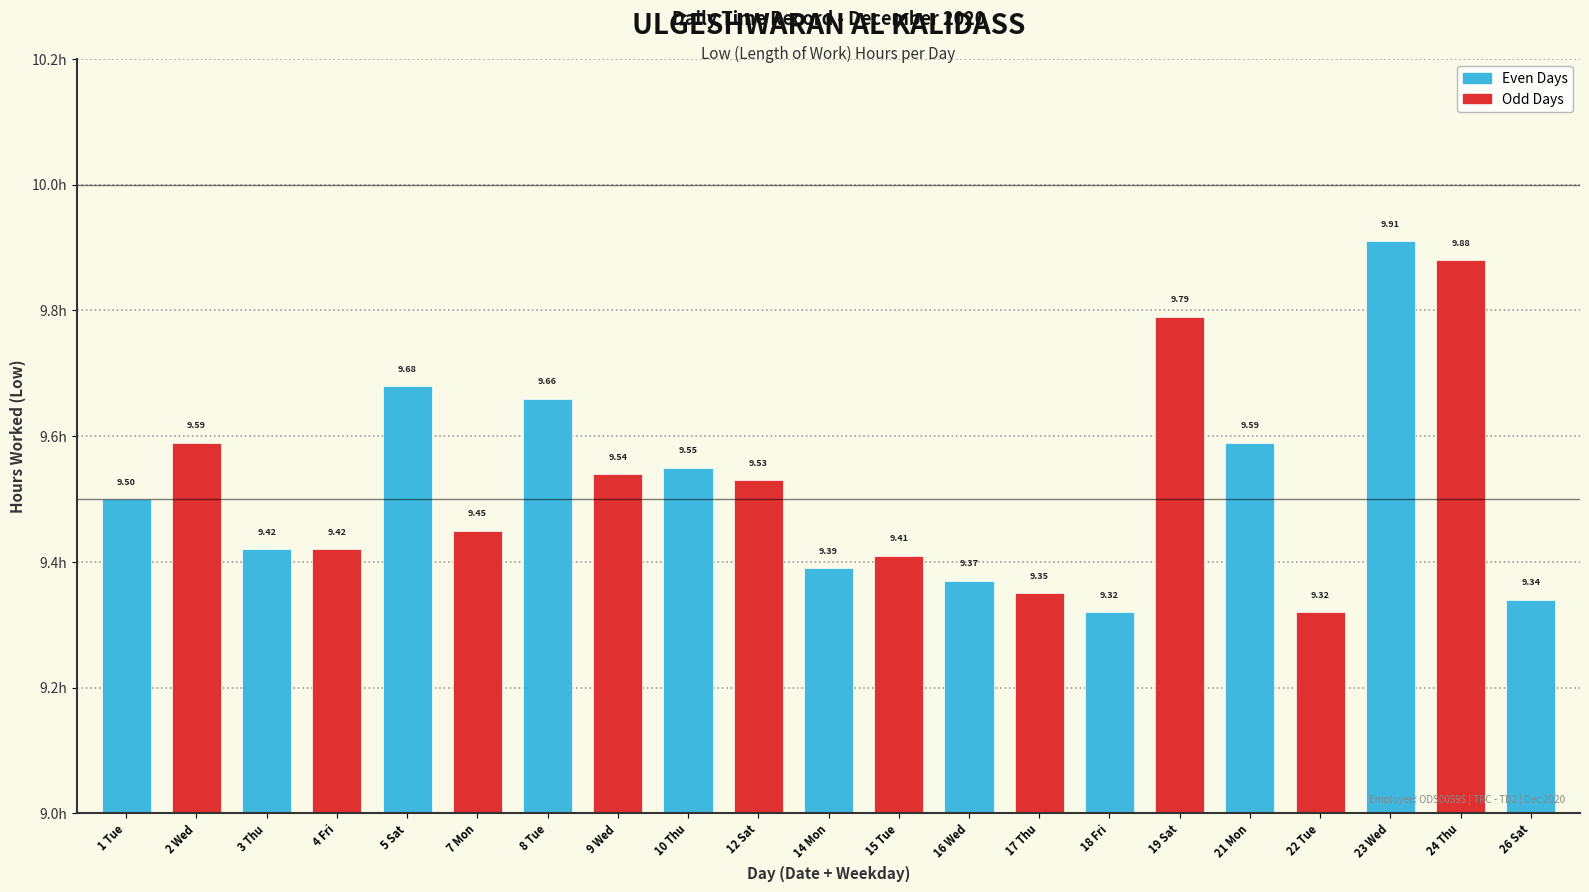

What is the change in value from 23 Wed to 26 Sat?

-0.6